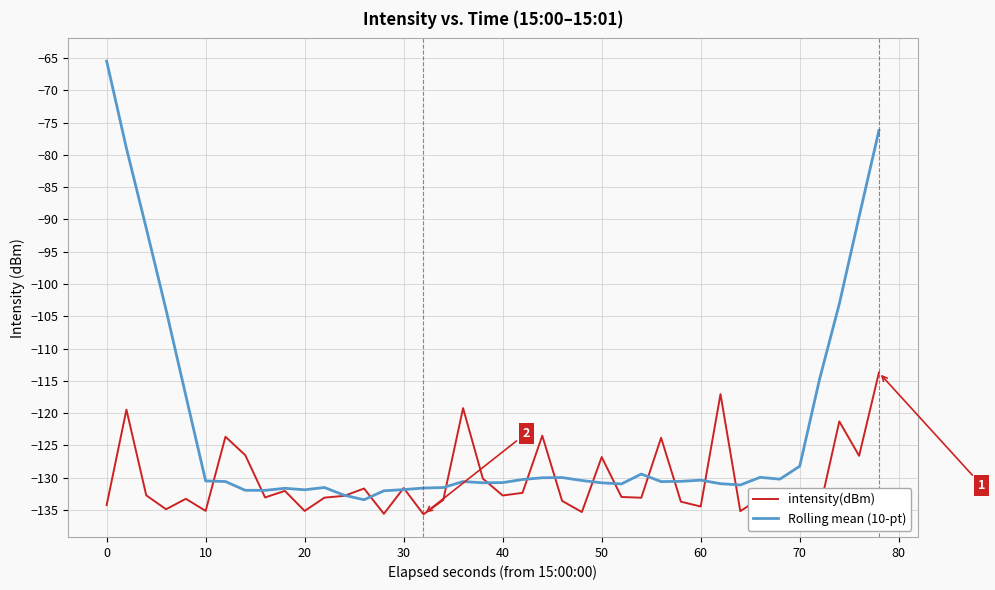

Which series has the largest total across all categories?

Rolling mean (10-pt)